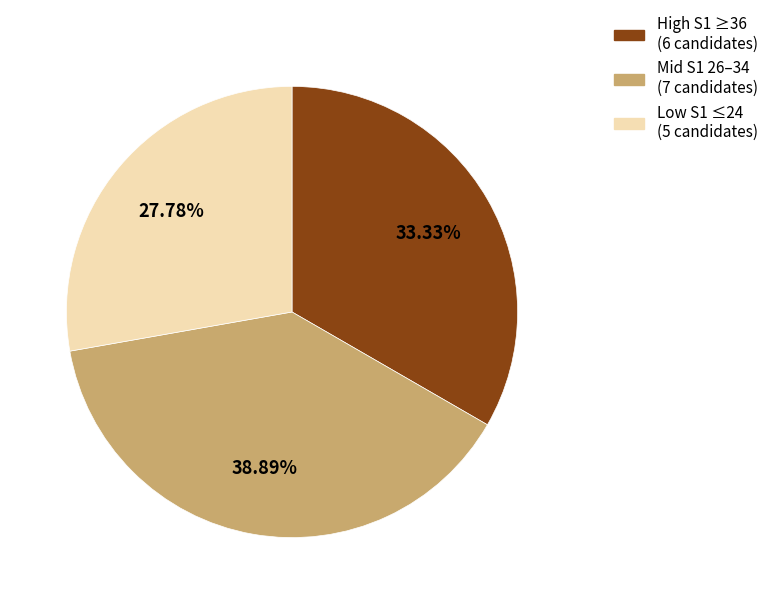

Rank the categories by value from highest to lowest.

Mid S1 26–34 (7 candidates), High S1 ≥36 (6 candidates), Low S1 ≤24 (5 candidates)